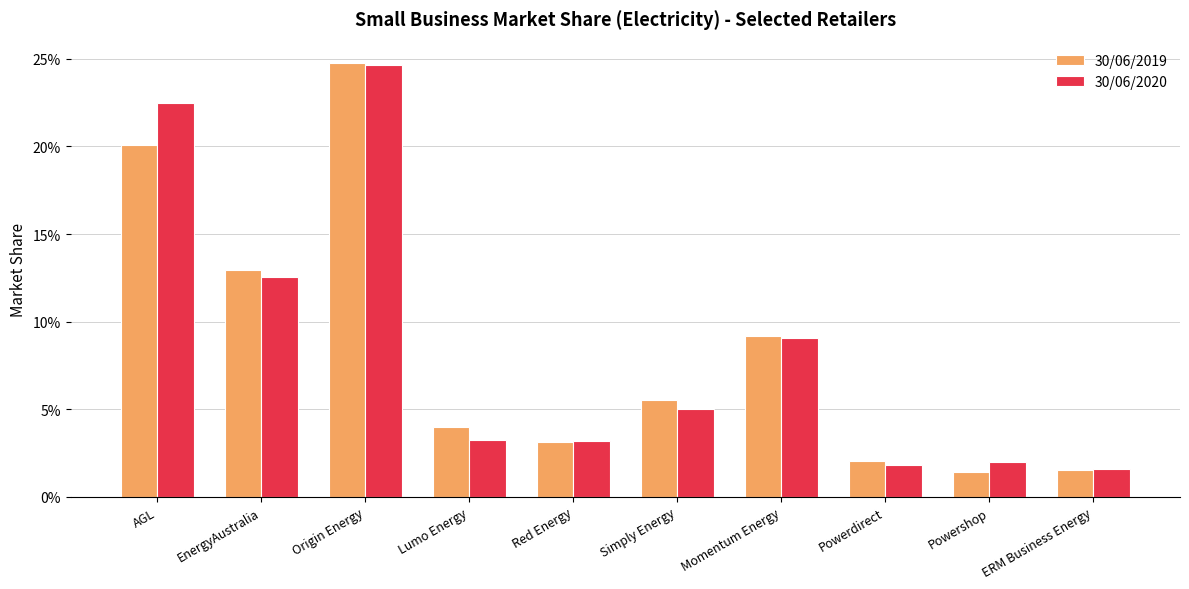

True or false: 30/06/2020 has a value of 0.1 at Momentum Energy.

False